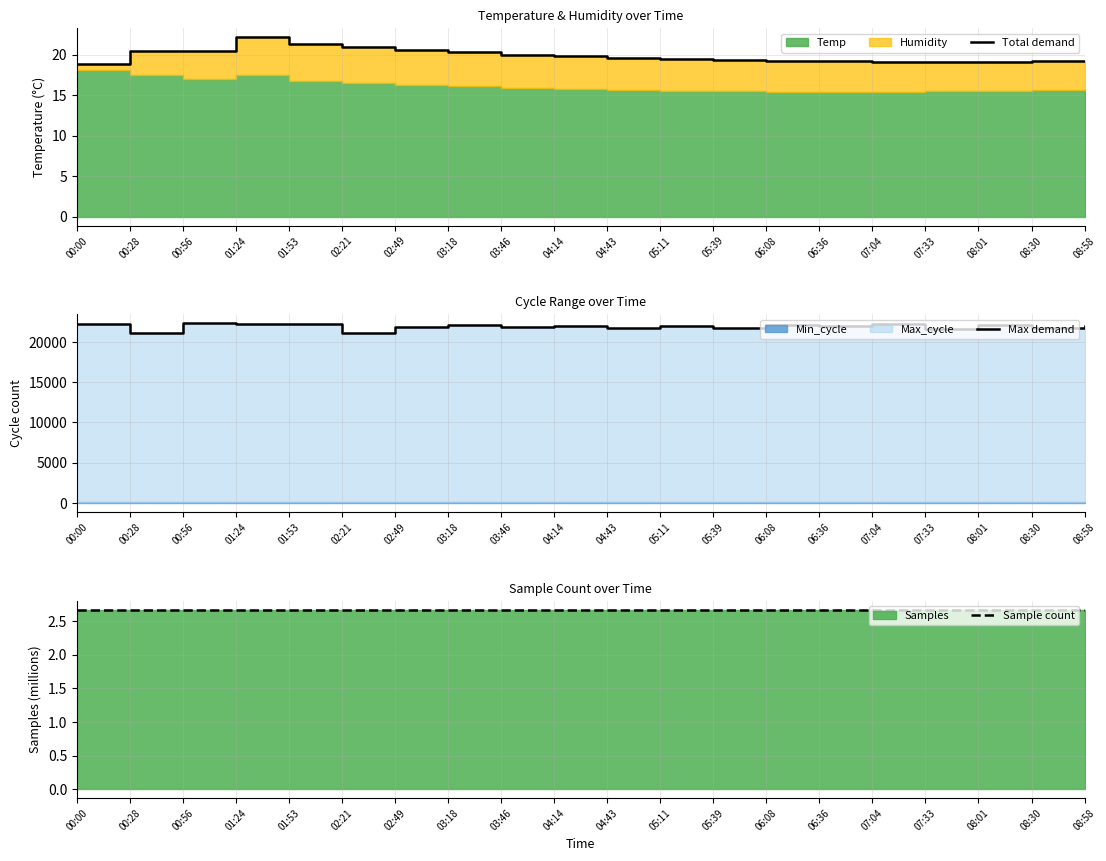

True or false: Total demand and Sample count intersect in this chart.

False